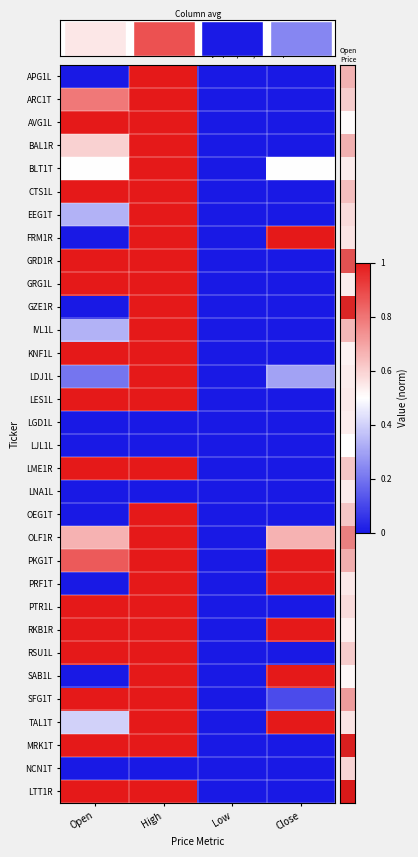

Reading left to right, what are all the values shown in this chart?

APG1L: Open=0.0	High=1.0	Low=0.0	Close=0.0
ARC1T: Open=0.8	High=1.0	Low=0.0	Close=0.0
AVG1L: Open=1.0	High=1.0	Low=0.0	Close=0.0
BAL1R: Open=0.6	High=1.0	Low=0.0	Close=0.0
BLT1T: Open=0.5	High=1.0	Low=0.0	Close=0.5
CTS1L: Open=1.0	High=1.0	Low=0.0	Close=0.0
EEG1T: Open=0.3	High=1.0	Low=0.0	Close=0.0
FRM1R: Open=0.0	High=1.0	Low=0.0	Close=1.0
GRD1R: Open=1.0	High=1.0	Low=0.0	Close=0.0
GRG1L: Open=1.0	High=1.0	Low=0.0	Close=0.0
GZE1R: Open=0.0	High=1.0	Low=0.0	Close=0.0
IVL1L: Open=0.3	High=1.0	Low=0.0	Close=0.0
KNF1L: Open=1.0	High=1.0	Low=0.0	Close=0.0
LDJ1L: Open=0.2	High=1.0	Low=0.0	Close=0.3
LES1L: Open=1.0	High=1.0	Low=0.0	Close=0.0
LGD1L: Open=0.0	High=0.0	Low=0.0	Close=0.0
LJL1L: Open=0.0	High=0.0	Low=0.0	Close=0.0
LME1R: Open=1.0	High=1.0	Low=0.0	Close=0.0
LNA1L: Open=0.0	High=0.0	Low=0.0	Close=0.0
OEG1T: Open=0.0	High=1.0	Low=0.0	Close=0.0
OLF1R: Open=0.7	High=1.0	Low=0.0	Close=0.7
PKG1T: Open=0.9	High=1.0	Low=0.0	Close=1.0
PRF1T: Open=0.0	High=1.0	Low=0.0	Close=1.0
PTR1L: Open=1.0	High=1.0	Low=0.0	Close=0.0
RKB1R: Open=1.0	High=1.0	Low=0.0	Close=1.0
RSU1L: Open=1.0	High=1.0	Low=0.0	Close=0.0
SAB1L: Open=0.0	High=1.0	Low=0.0	Close=1.0
SFG1T: Open=1.0	High=1.0	Low=0.0	Close=0.1
TAL1T: Open=0.4	High=1.0	Low=0.0	Close=1.0
MRK1T: Open=1.0	High=1.0	Low=0.0	Close=0.0
NCN1T: Open=0.0	High=0.0	Low=0.0	Close=0.0
LTT1R: Open=1.0	High=1.0	Low=0.0	Close=0.0